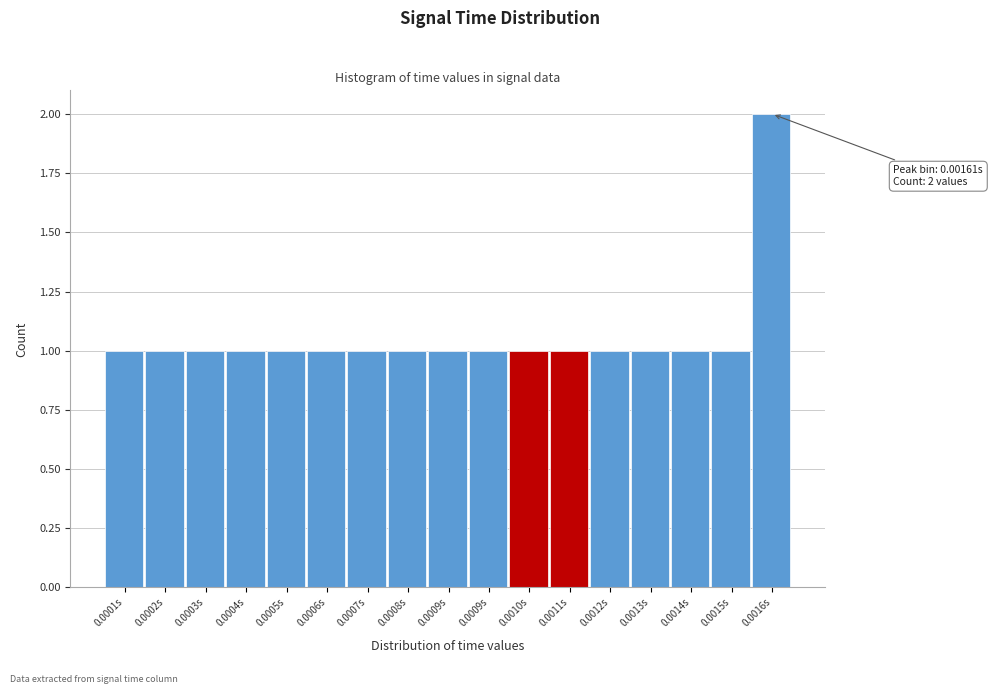

Does the chart contain any negative values?

No